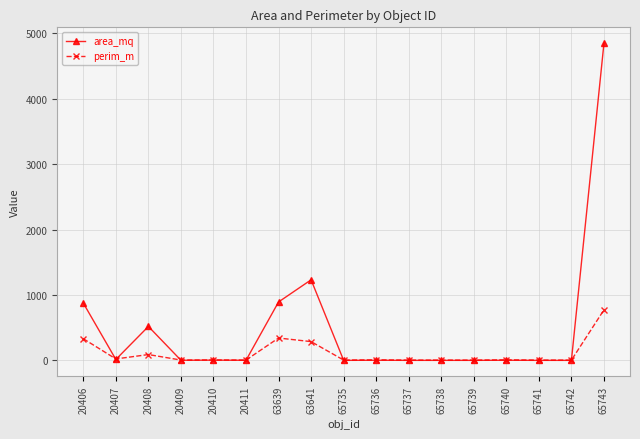

Between 65738 and 65743, which series saw the biggest shift?

area_mq